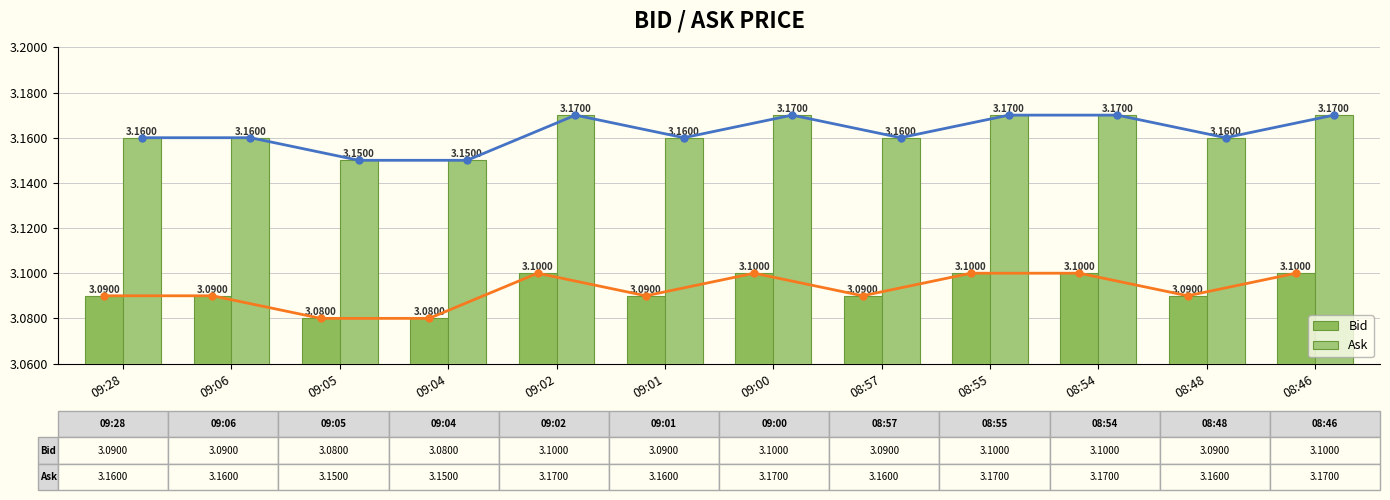

What is the sum of the Bid values at 09:04 and 08:54?

6.2